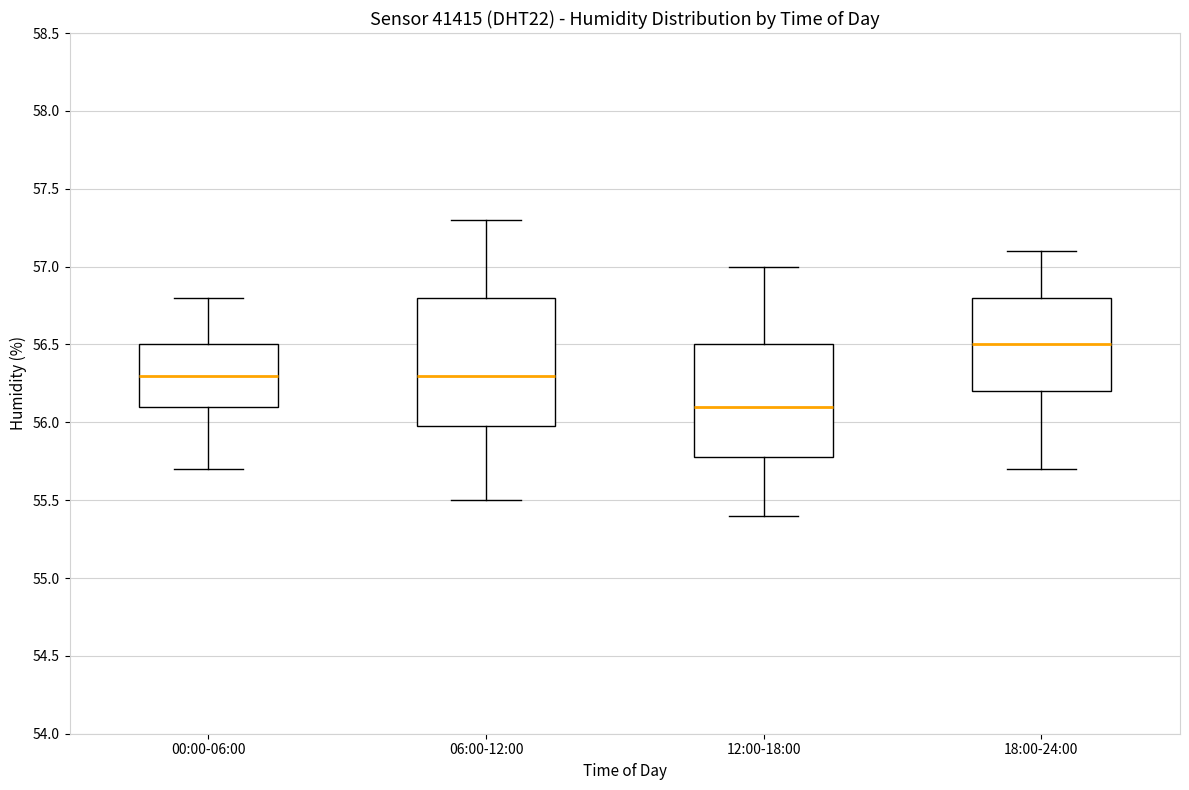

Which box has the highest median line?

18:00-24:00